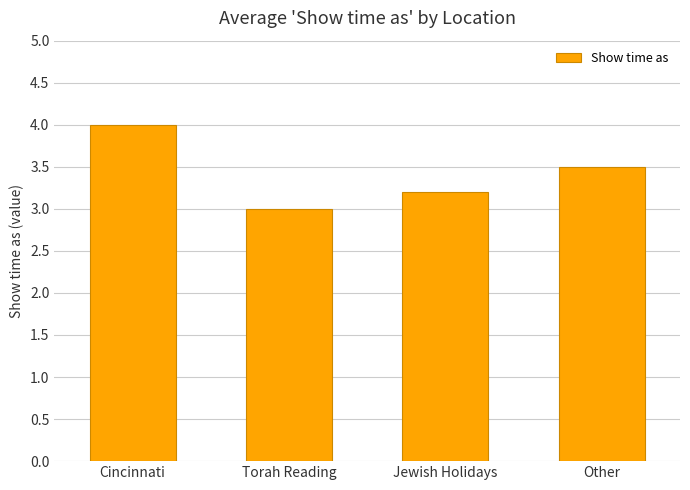

What value does the data have at Other?

3.5